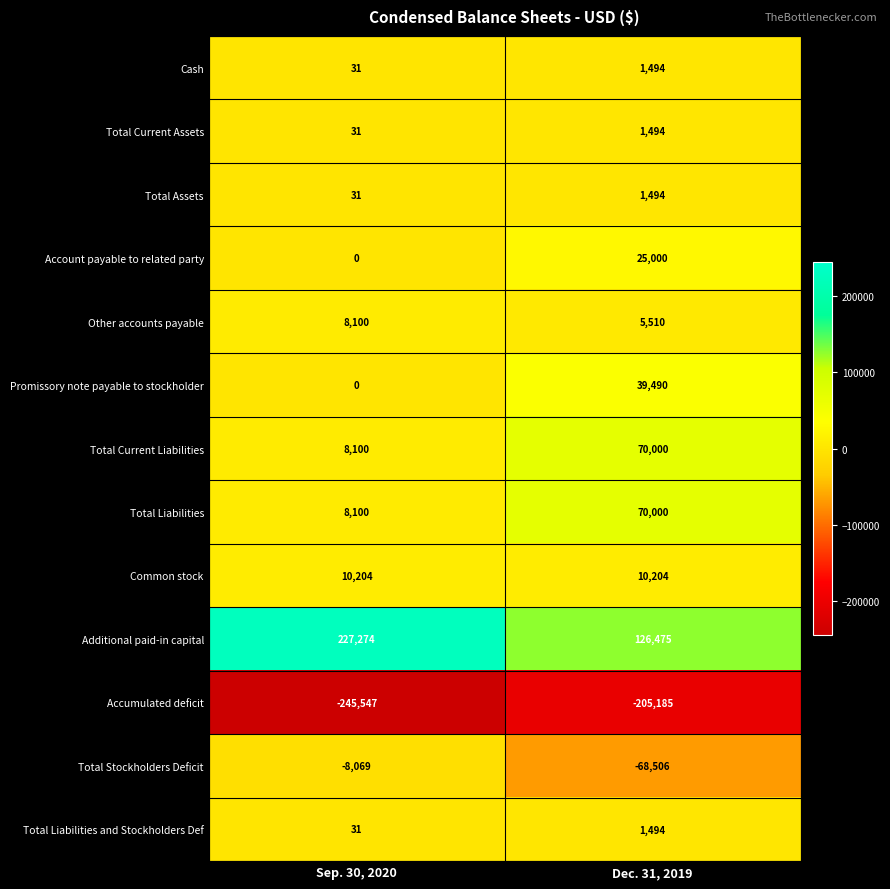

Which series has the widest spread of values?

Additional paid-in capital